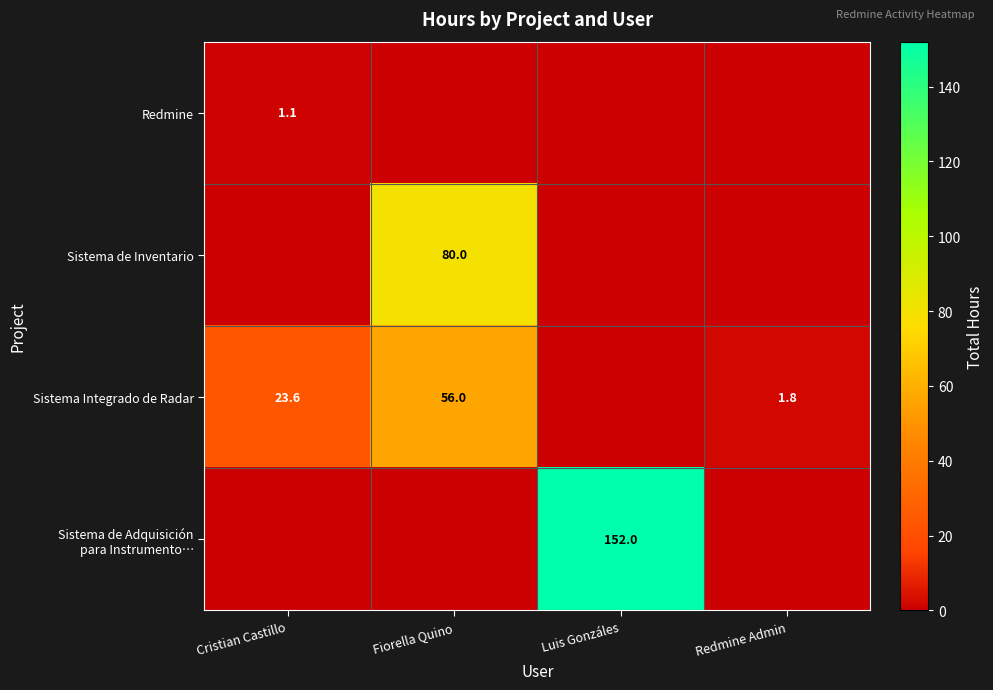

What is the difference between the Sistema Integrado de Radar values at Fiorella Quino and Cristian Castillo?

32.4